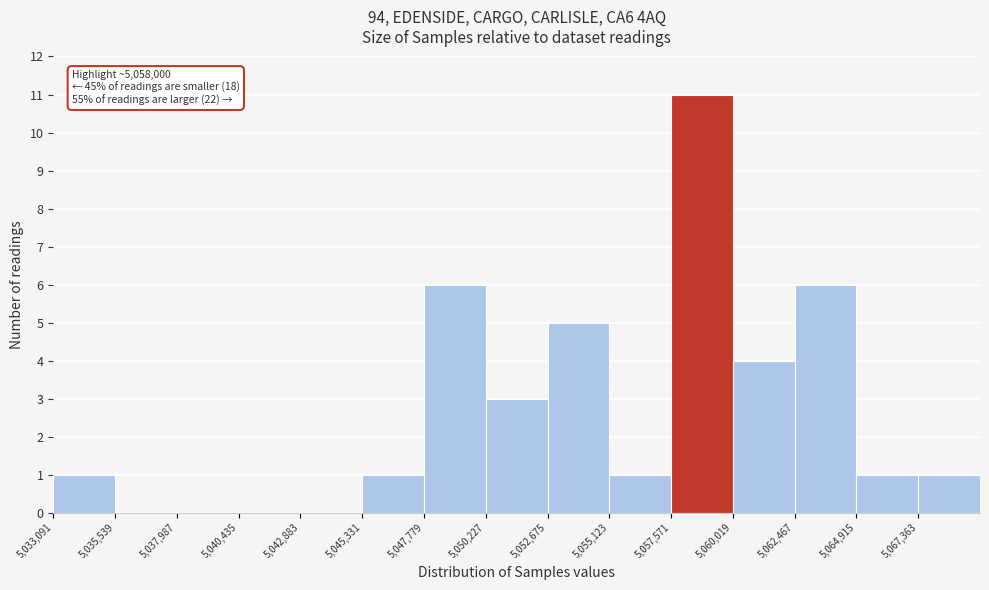

Over which range of the x-axis is the bar tallest?

5057500 to 5060000